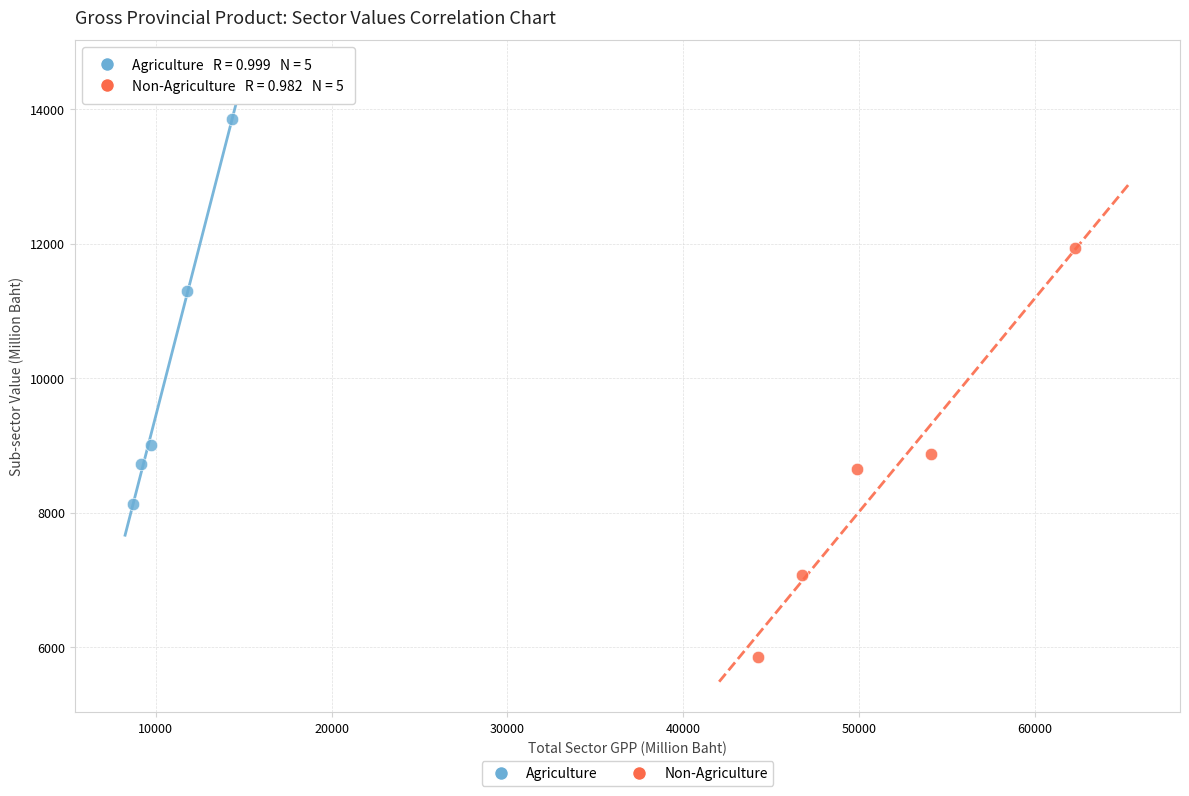

Which series has the widest spread of Y values?

Non-Agriculture